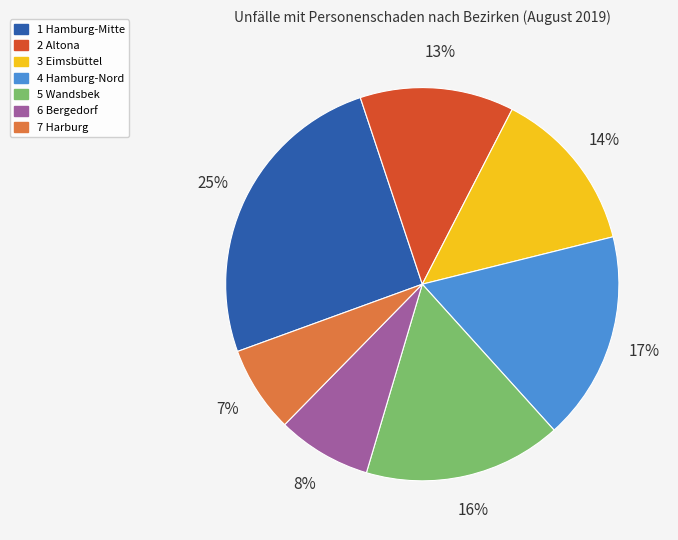

Is it true that 4 Hamburg-Nord is 17% of the pie?

True